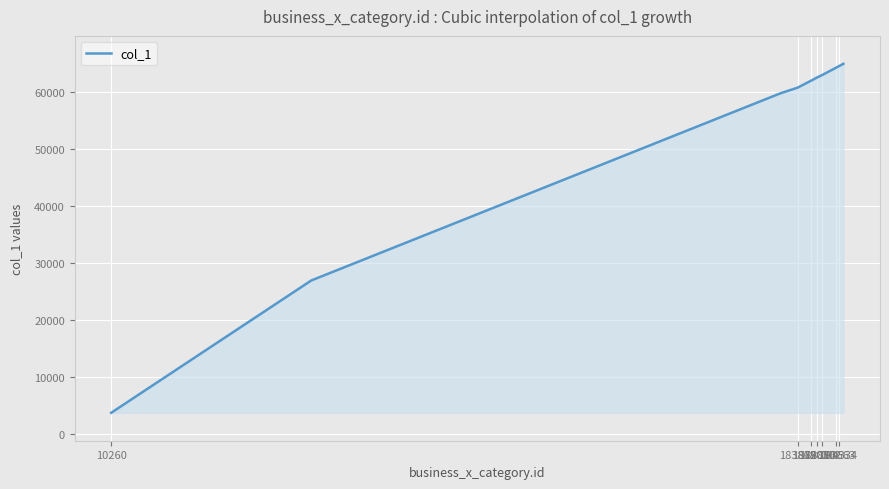

What is the difference between the maximum and minimum values?

61207